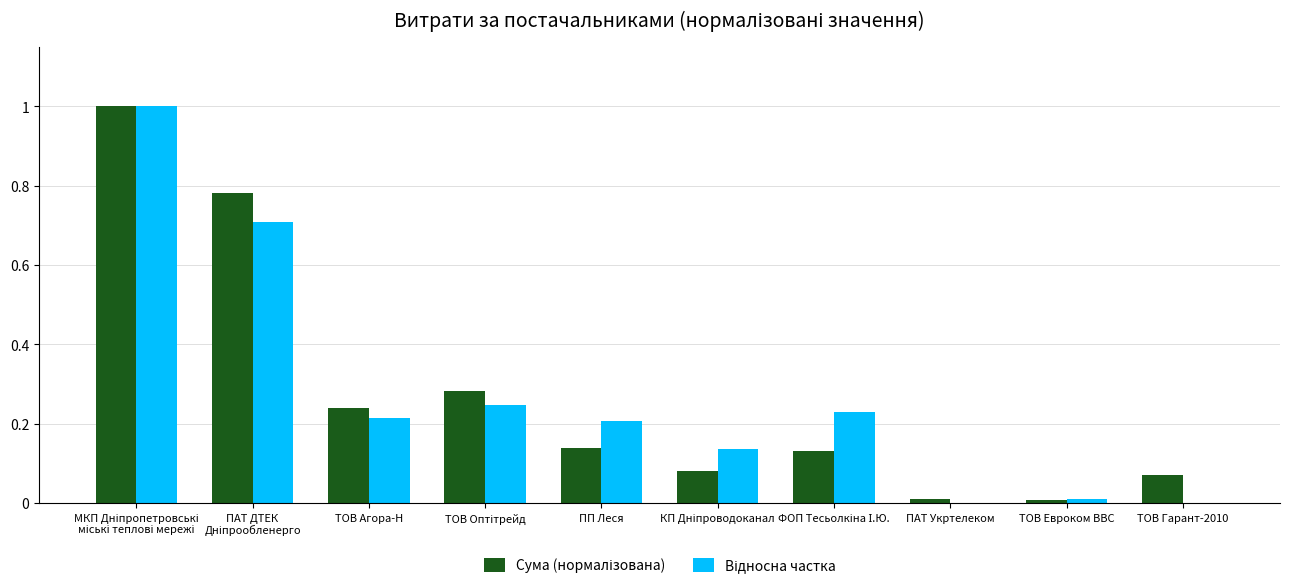

Between ПАТ Укртелеком and ПП Леся, which is larger?

ПП Леся